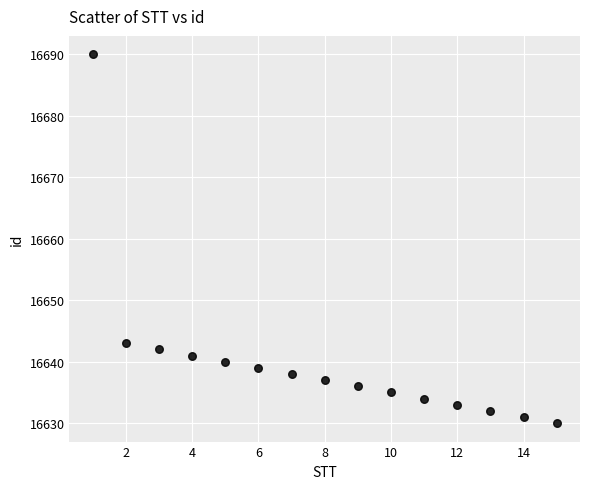

What Y value in the scatter plot is closest to 16660?

16643